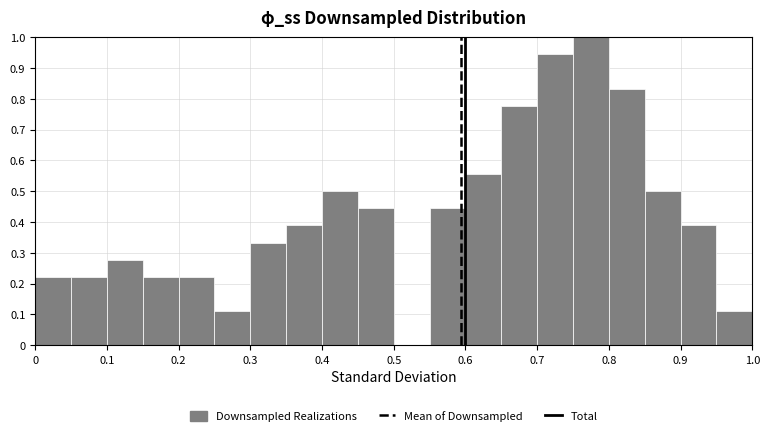

Over which range of the x-axis is the bar tallest?

0.75 to 0.80